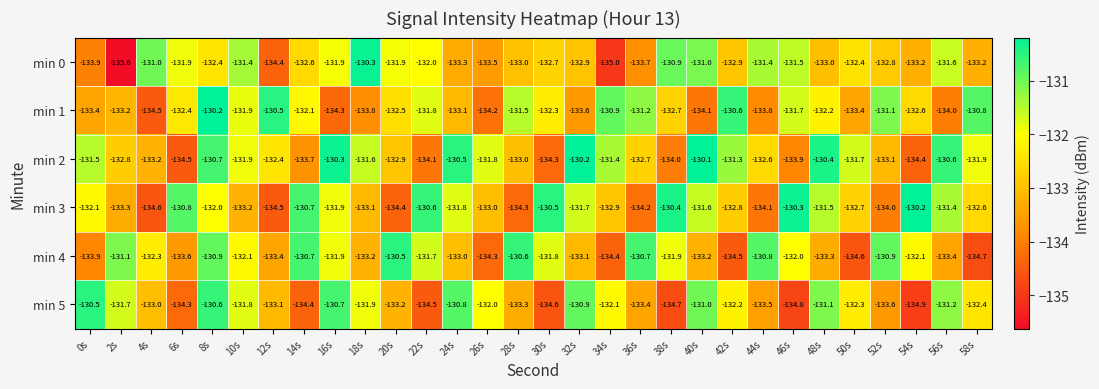

The value of min 1 at 8s is -130.2. True or false?

True